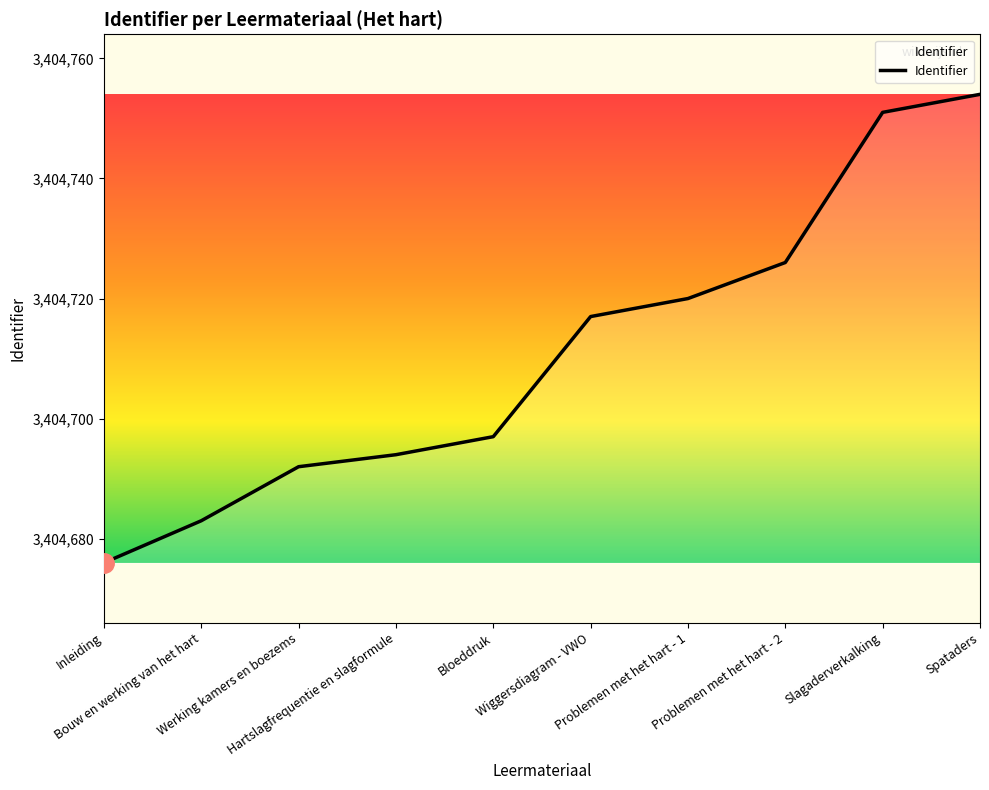

Is this an area chart (filled region under the line)?

No